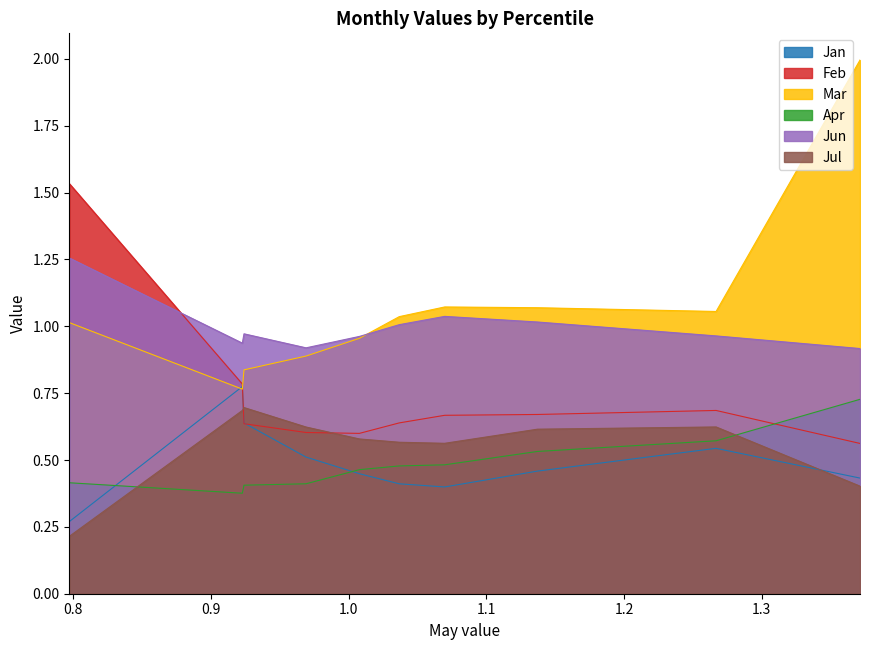

What is the difference between the Apr values at pct95 and pct15?

0.4